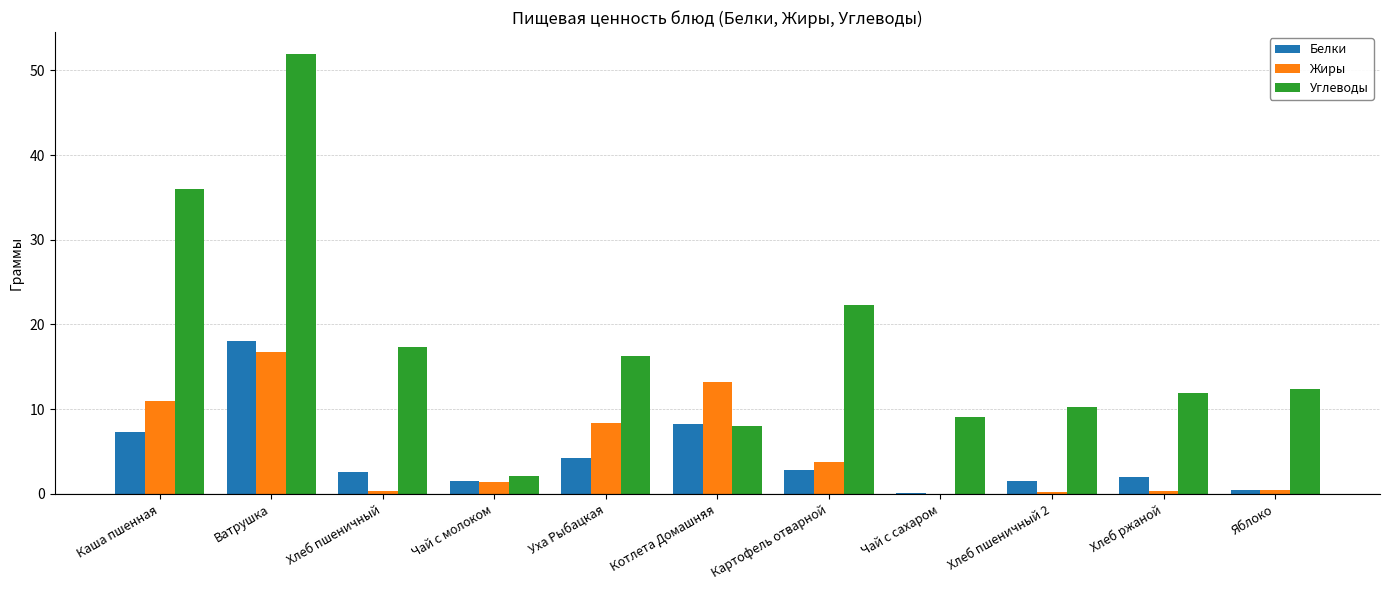

What is the greatest value displayed?

51.9